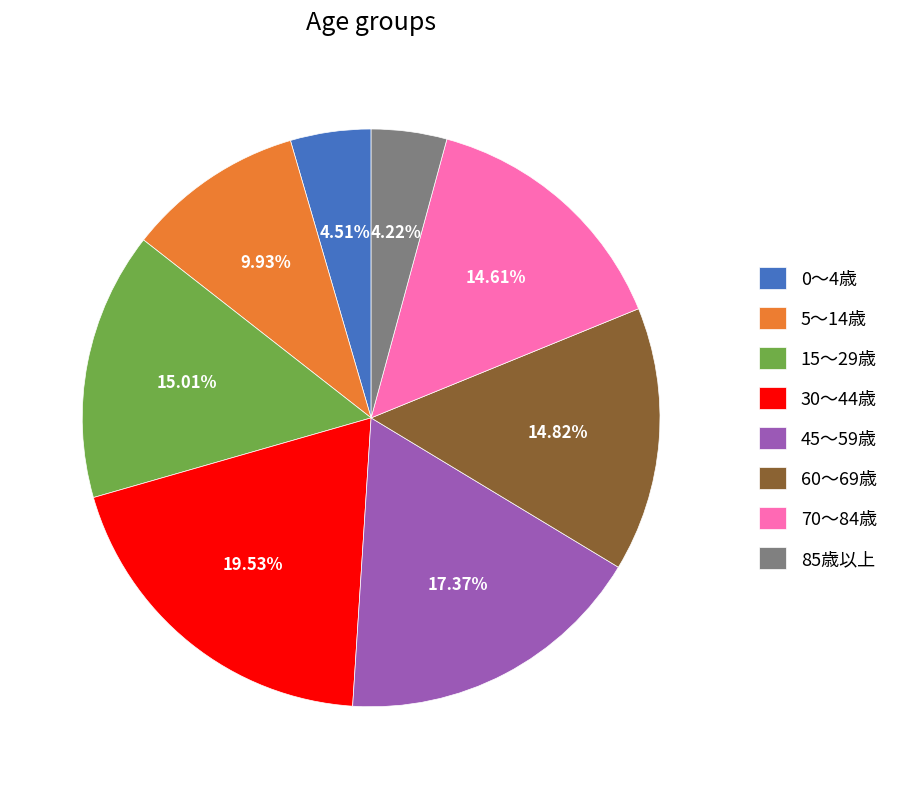

What is the ratio of the value at 15～29歳 to the value at 45～59歳?

0.9